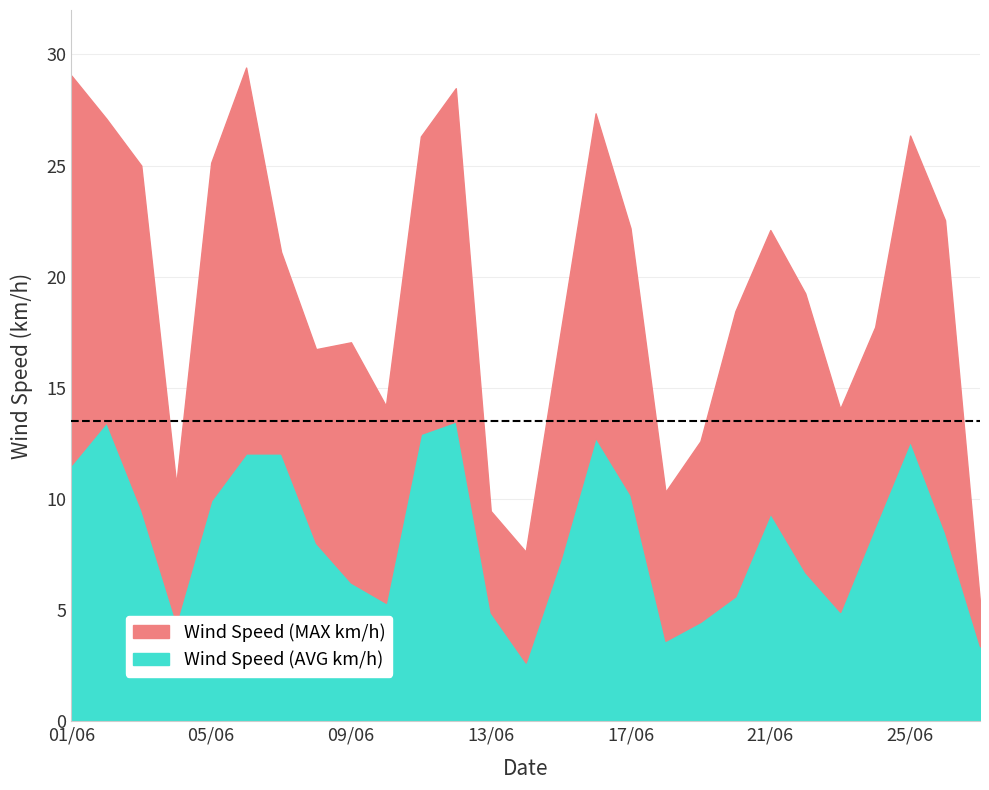

Reading right to left, extract all data points from this chart.

Wind Speed (AVG km/h): 27/06=3.4	26/06=8.5	25/06=12.6	24/06=8.8	23/06=4.9	22/06=6.7	21/06=9.3	20/06=5.6	19/06=4.5	18/06=3.6	17/06=10.2	16/06=12.8	15/06=7.3	14/06=2.6	13/06=4.9	12/06=13.5	11/06=12.9	10/06=5.3	09/06=6.2	08/06=8.0	07/06=12.1	06/06=12.1	05/06=9.9	04/06=4.4	03/06=9.5	02/06=13.4	01/06=11.5
Wind Speed (MAX km/h): 27/06=5.3	26/06=22.5	25/06=26.4	24/06=17.7	23/06=14.1	22/06=19.2	21/06=22.1	20/06=18.4	19/06=12.6	18/06=10.3	17/06=22.2	16/06=27.4	15/06=17.5	14/06=7.6	13/06=9.5	12/06=28.5	11/06=26.3	10/06=14.2	09/06=17.1	08/06=16.7	07/06=21.1	06/06=29.4	05/06=25.1	04/06=10.7	03/06=25.0	02/06=27.1	01/06=29.1